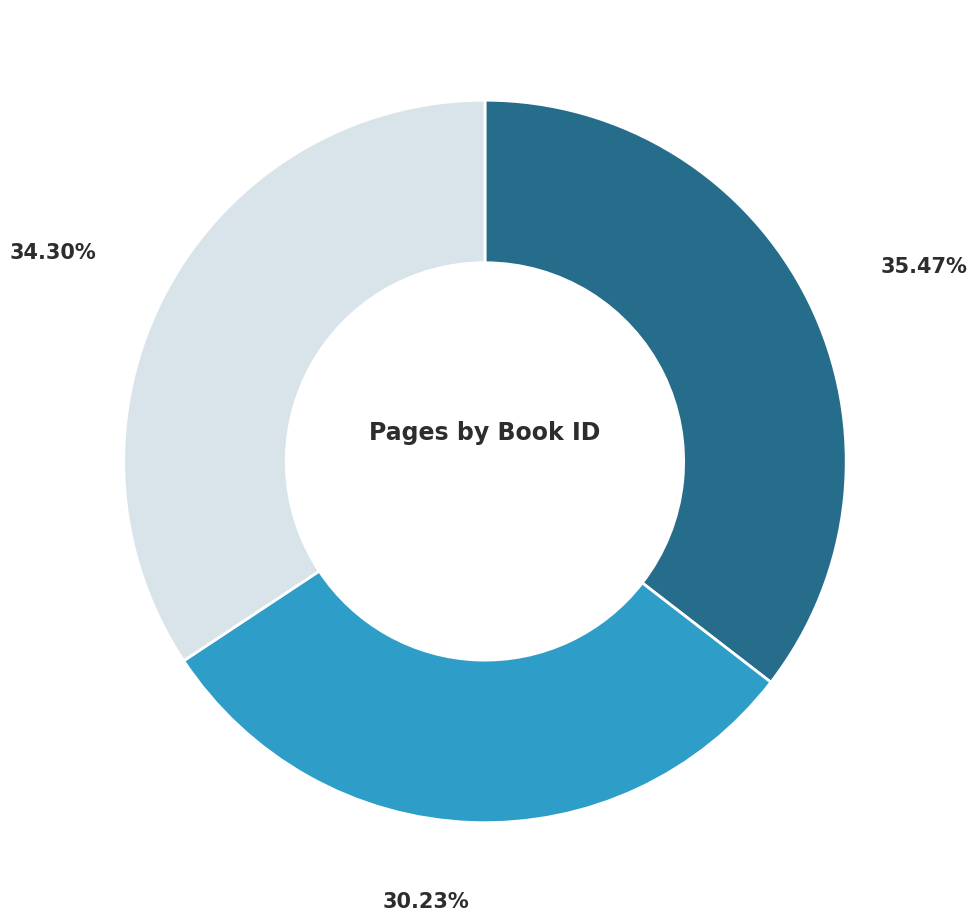

Does any single category account for the majority?

No